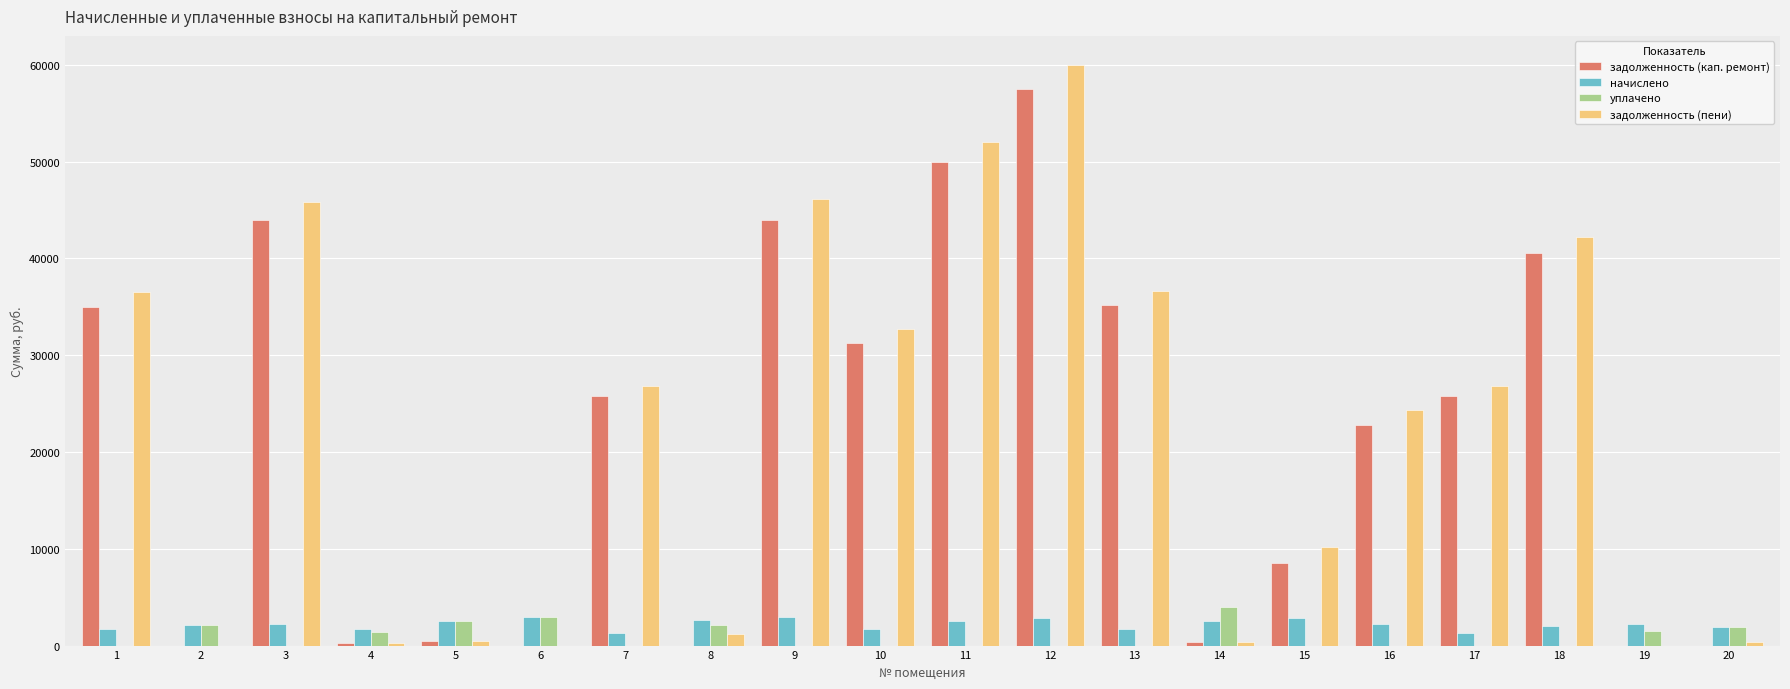

What is the total value across all series at 10?

65727.5